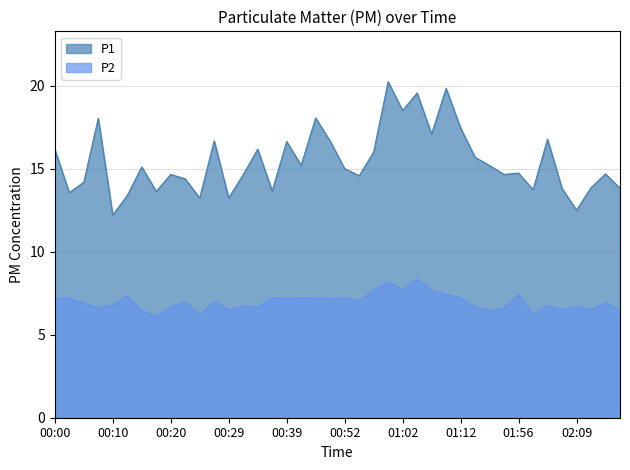

True or false: P1 and P2 cross at least once.

False